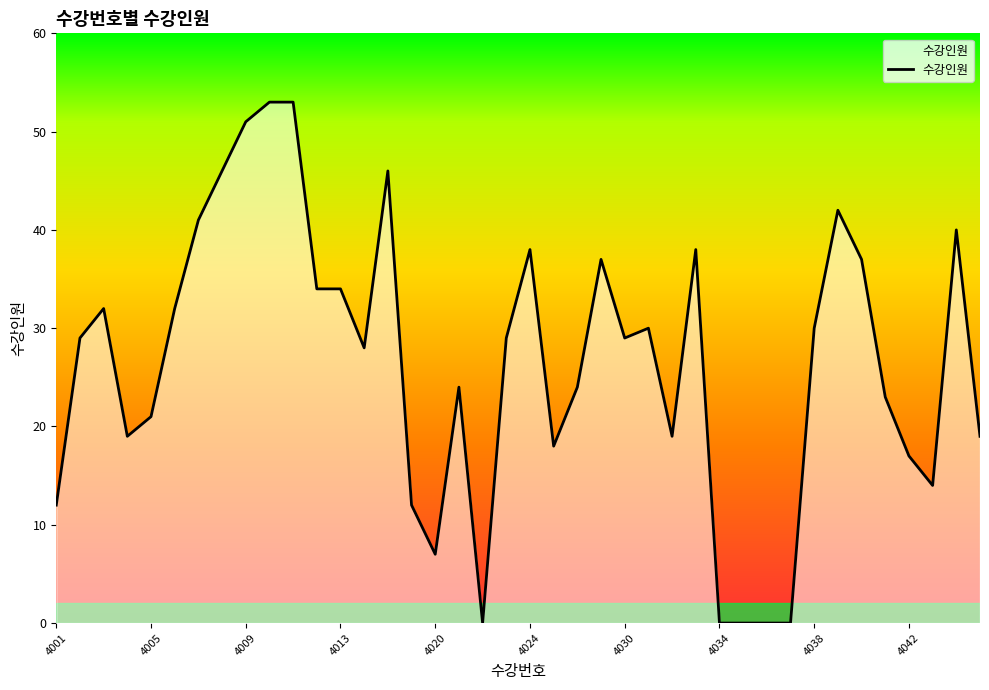

What is the difference between the maximum and minimum values?

53